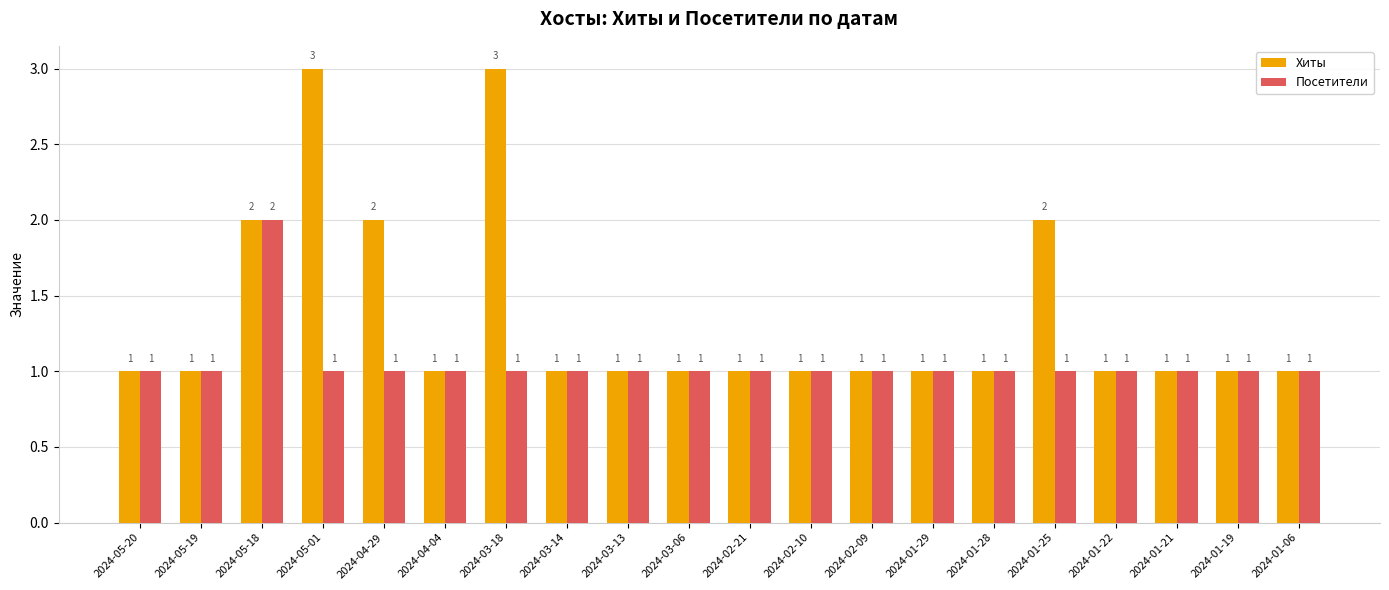

Which series has the largest total across all categories?

Хиты